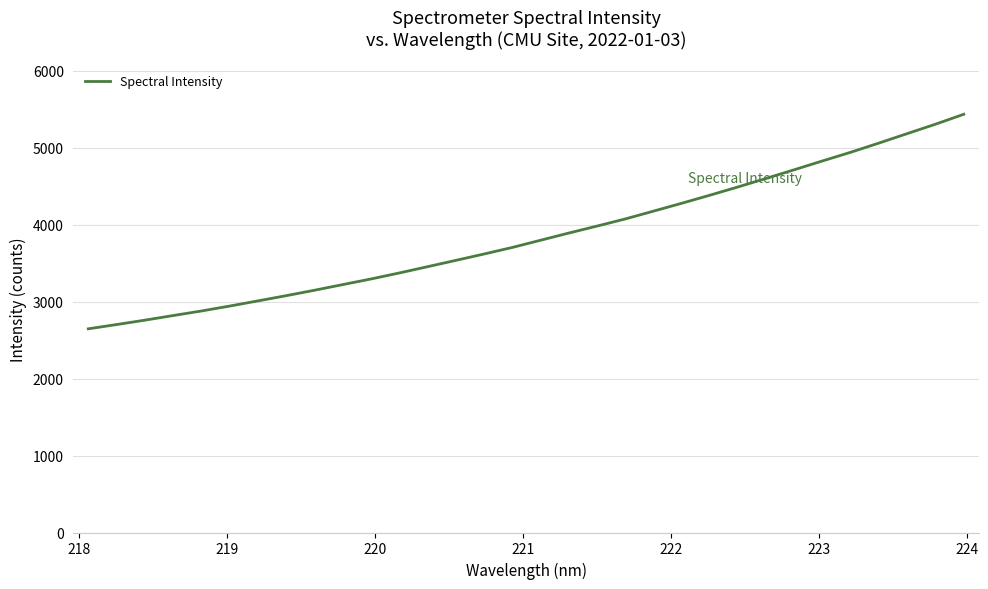

What is the maximum value shown in the chart?

5434.9